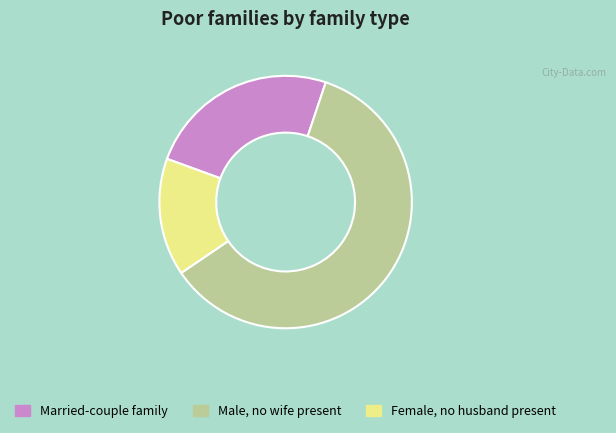

Combined, do Female, no husband present and Male, no wife present account for over 50%?

Yes